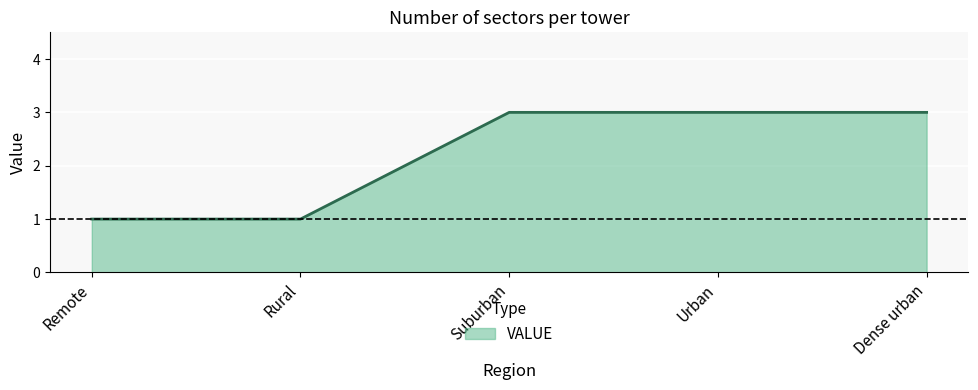

The value at Urban is 1. True or false?

False